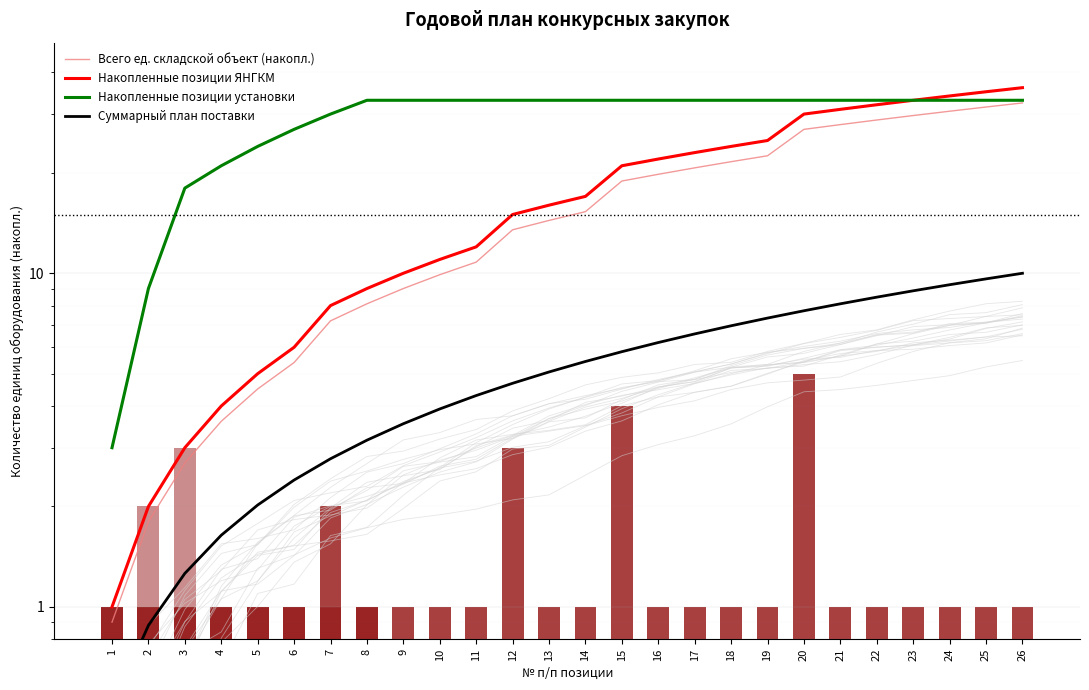

What is the difference between the maximum and minimum values in the Накопленные позиции ЯНГКМ series?

35.0